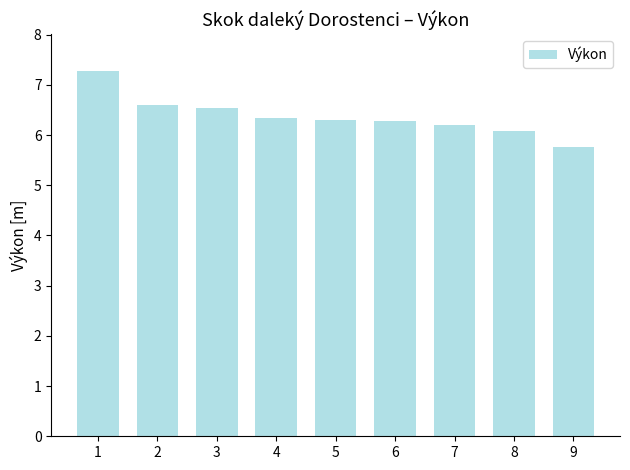

What is the maximum value shown in the chart?

7.3